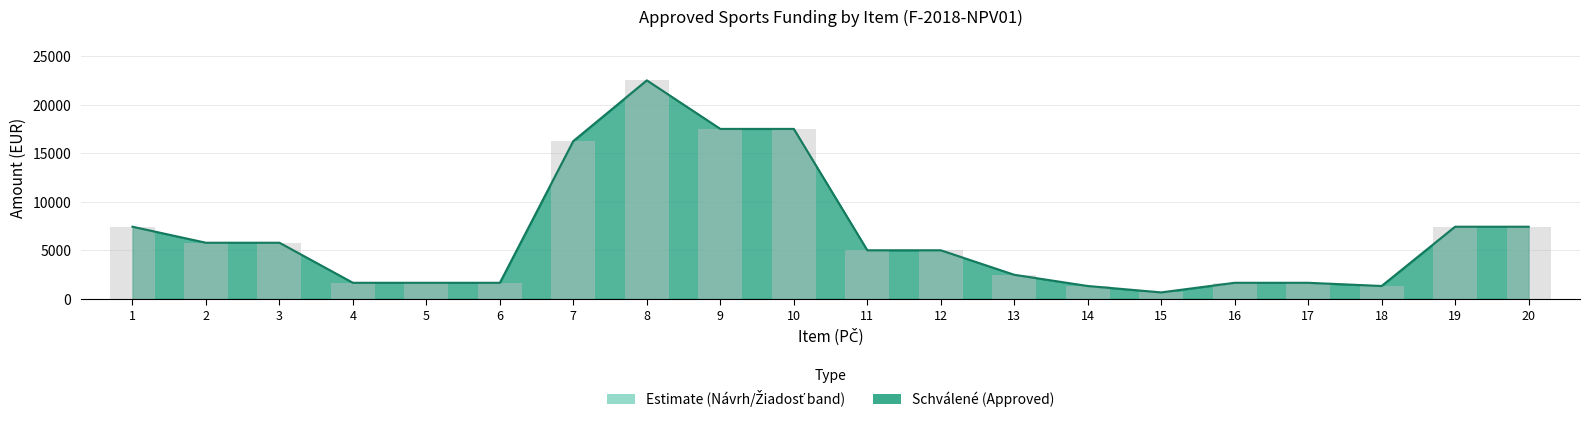

Is the value of Žiadosť at 4 greater than the value of Rozpočet at 2?

No